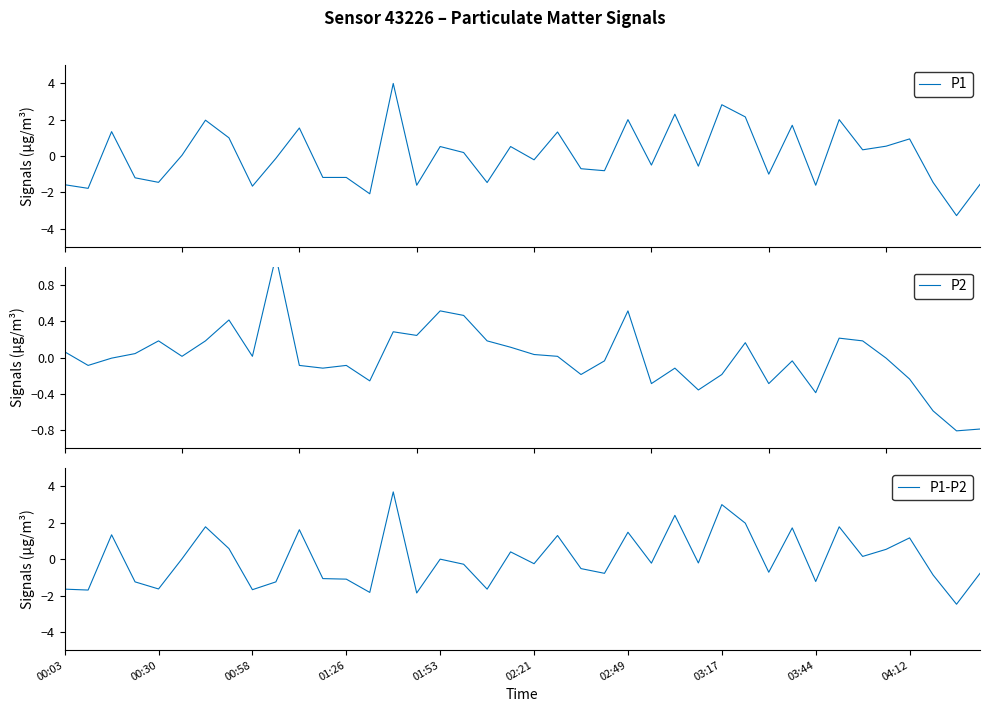

The P1 series shows 0.2 at 17. True or false?

True